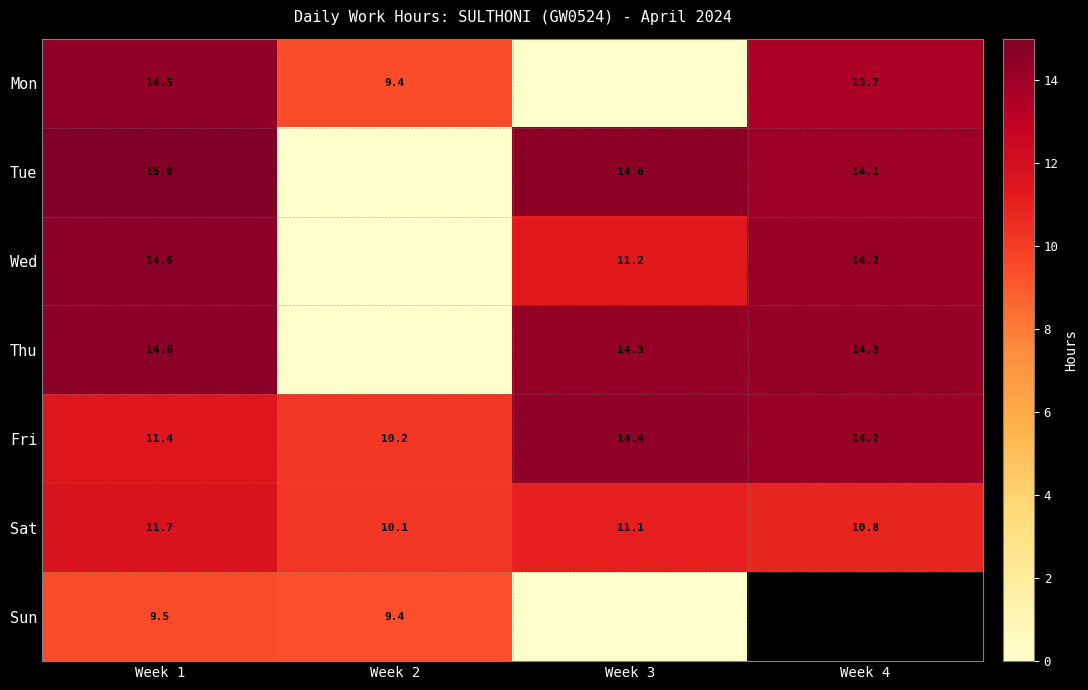

Is the value of Sun at Week 1 greater than the value of Tue at Week 1?

No